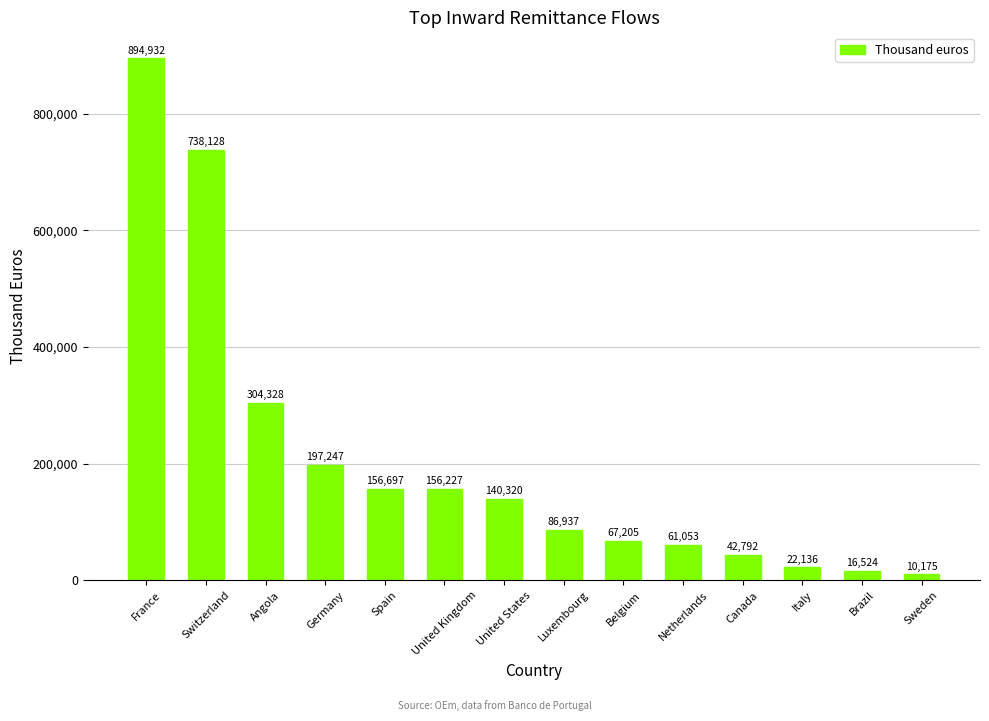

How many categories are shown in the chart?

14